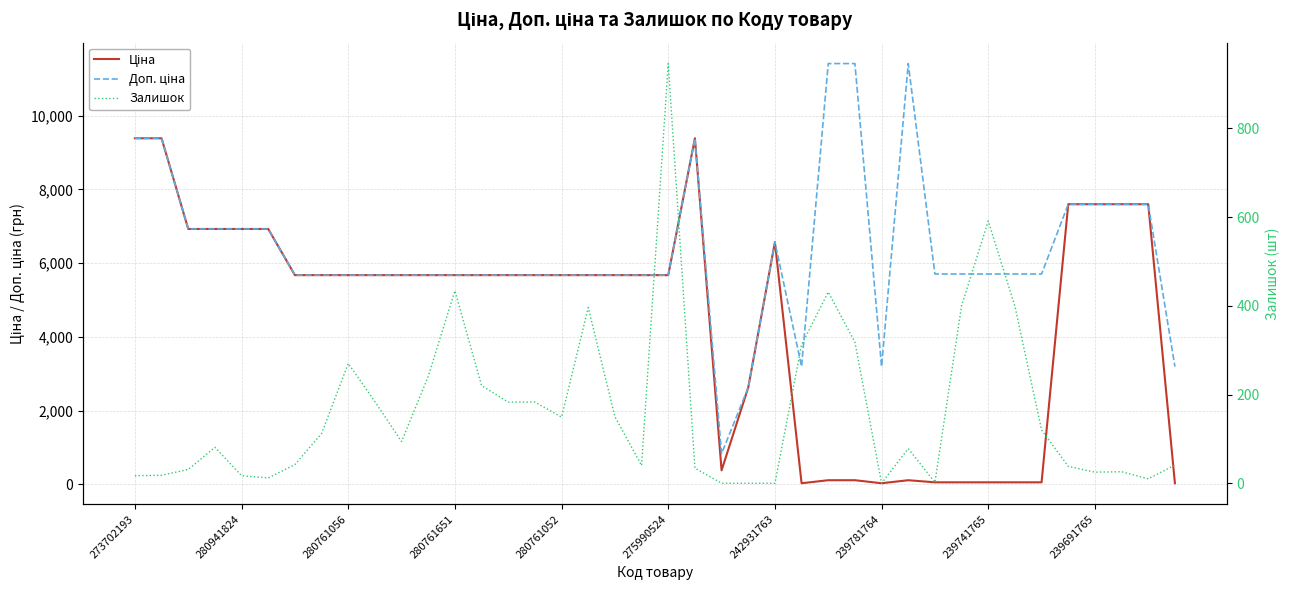

What position from the left is 239691765?

37